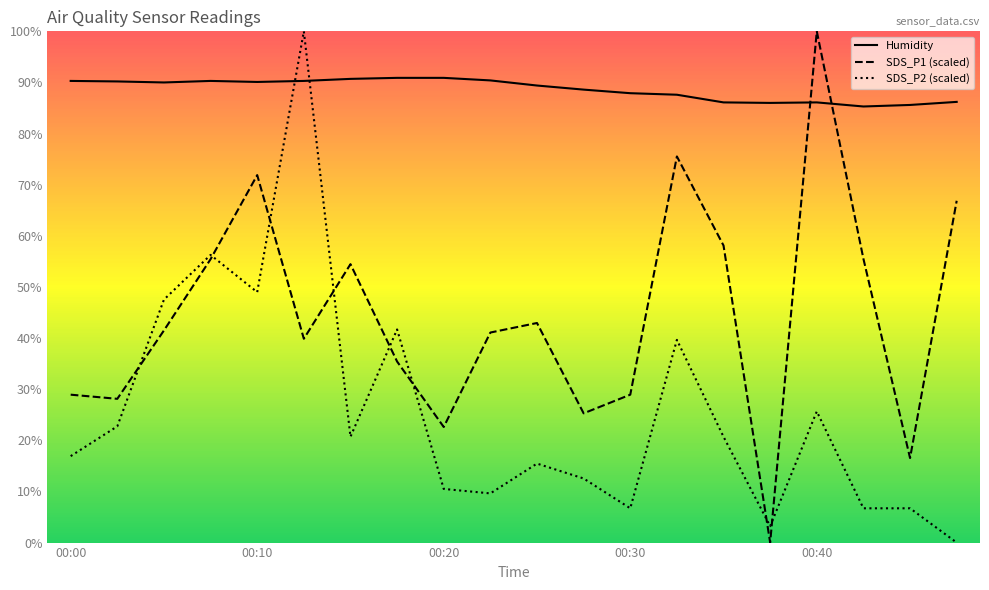

Which series has the largest range (max minus min)?

SDS_P1